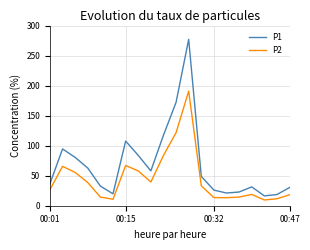

In P1, how many points are higher than both neighbors (excluding endpoints)?

4